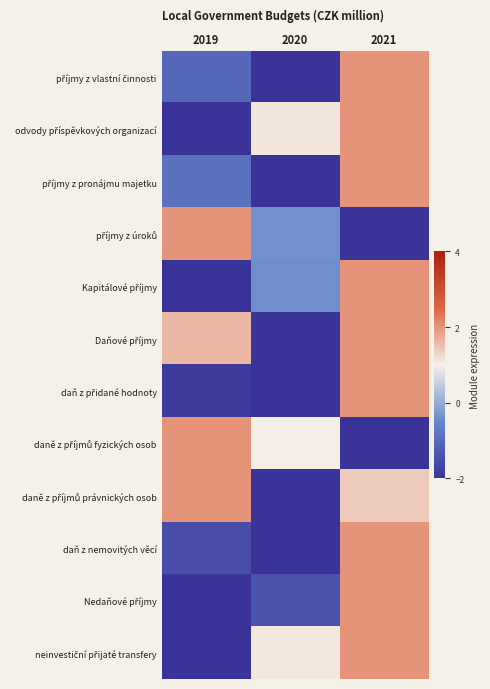

What is the smallest value displayed?

-2.0